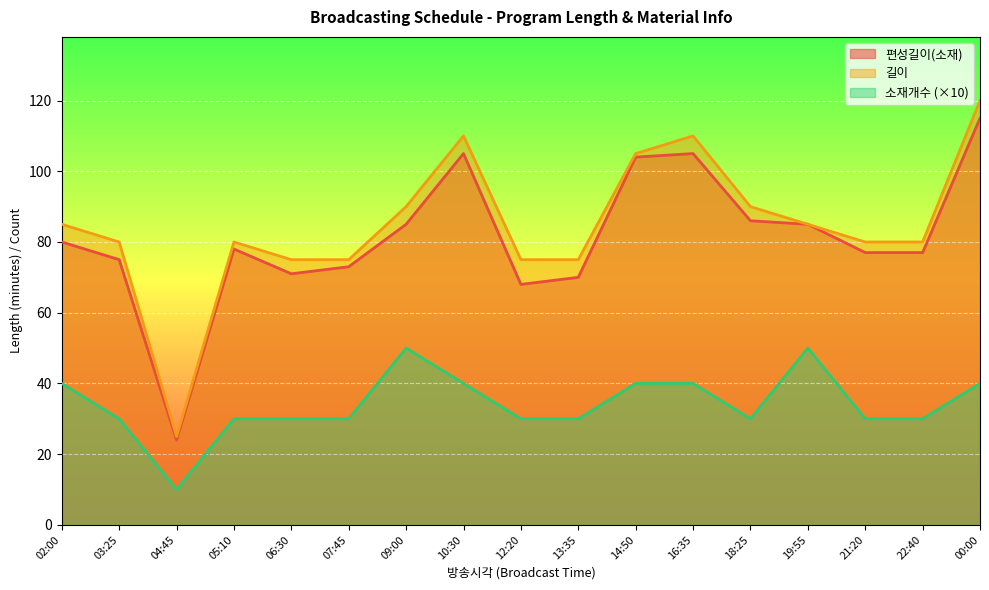

What value does the 소재개수 series have at 13:35, to the nearest 10?

30